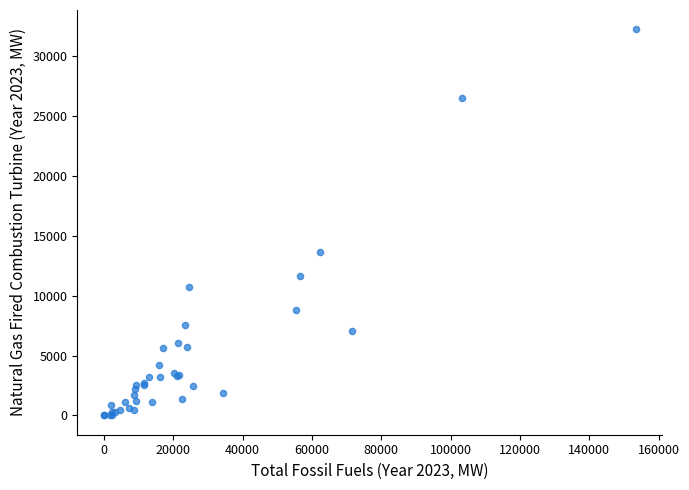

What Y value in the scatter plot is closest to 16132?

13682.0